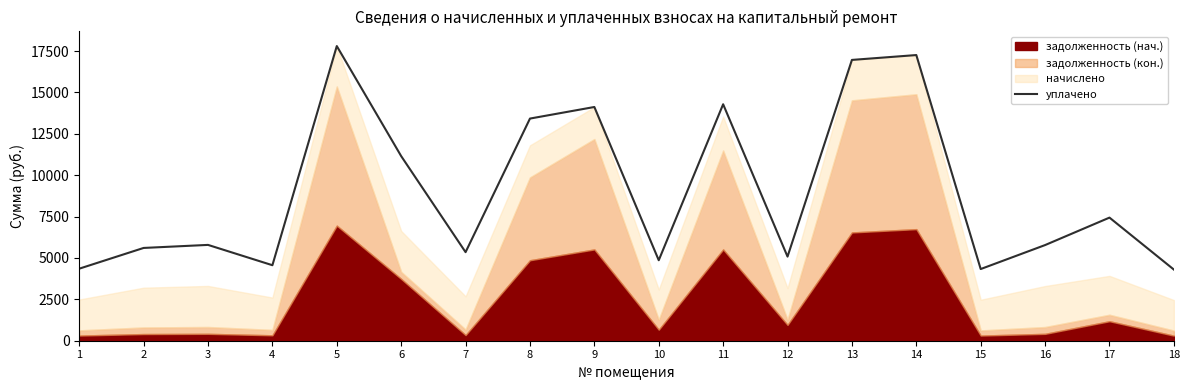

Reading left to right, extract all data points from this chart.

1=4352.9	2=5606.0	3=5789.7	4=4562.4	5=17804.3	6=11153.7	7=5351.4	8=13423.3	9=14122.8	10=4862.9	11=14288.5	12=5082.7	13=16967.4	14=17261.2	15=4331.2	16=5779.9	17=7438.7	18=4298.7